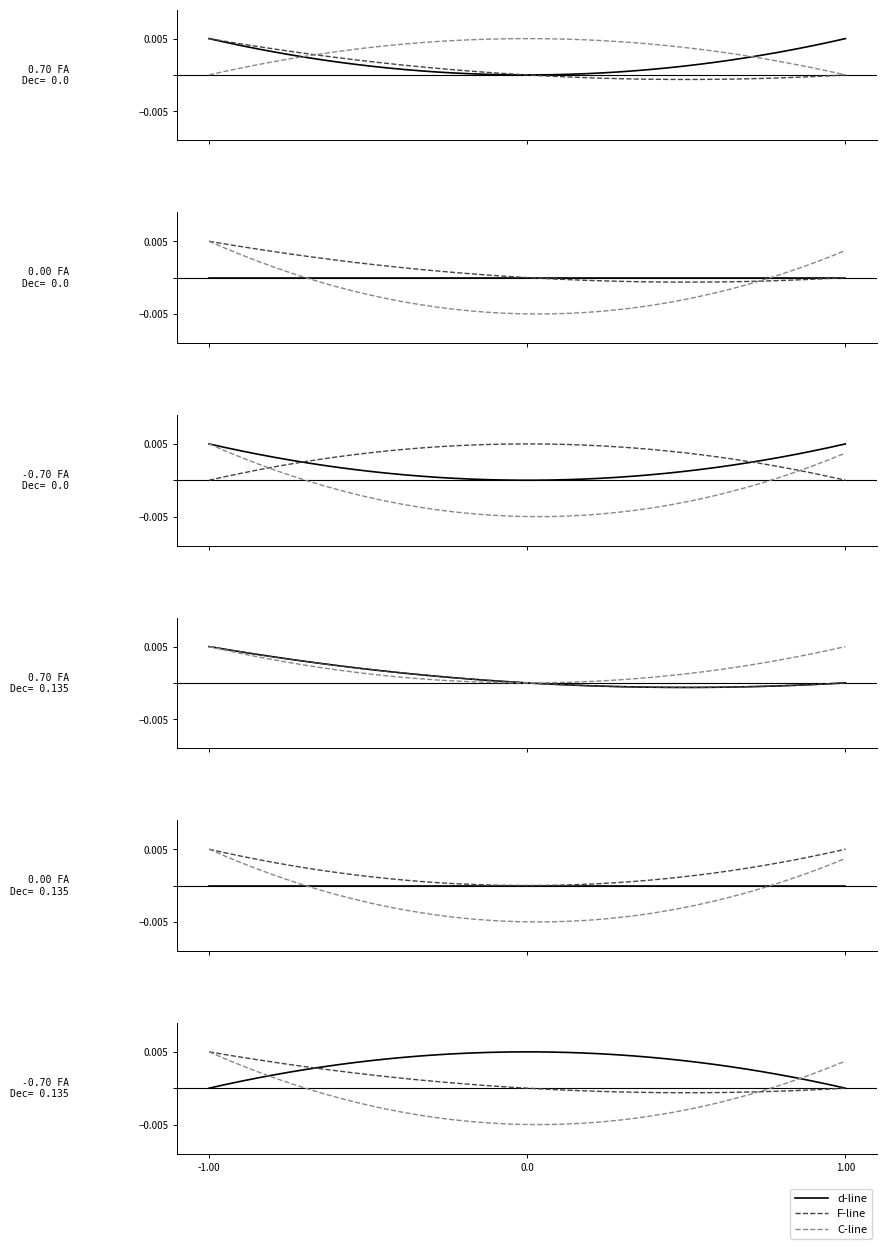

How many negative values does the C-line series have?

29